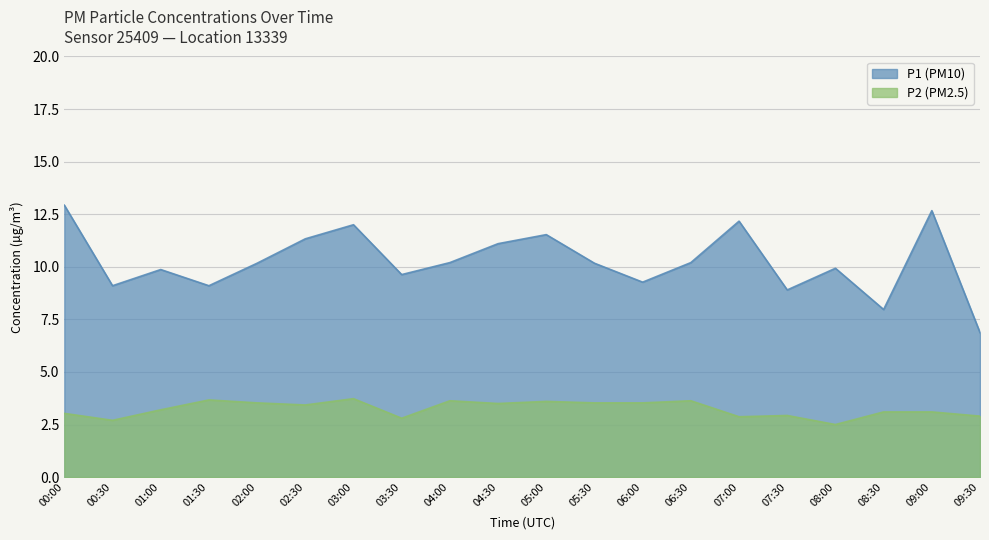

Which series has the widest spread of values?

P1 (PM10)